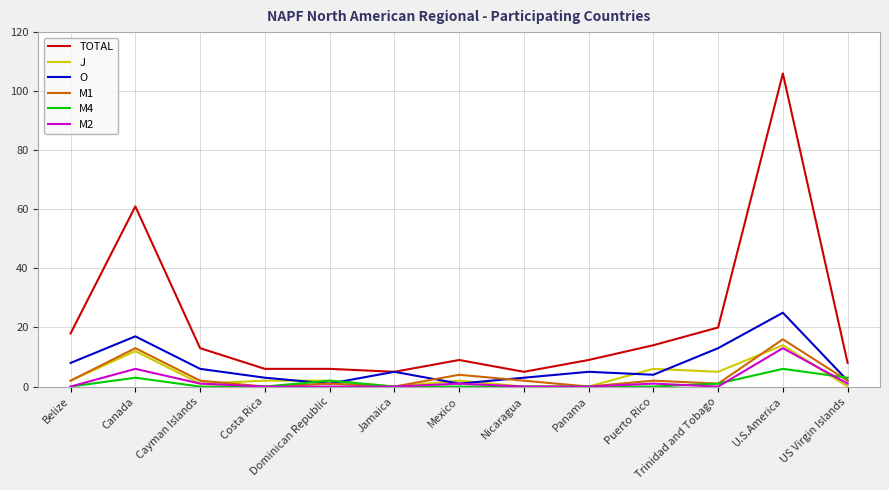

How many lines are shown in the chart?

6